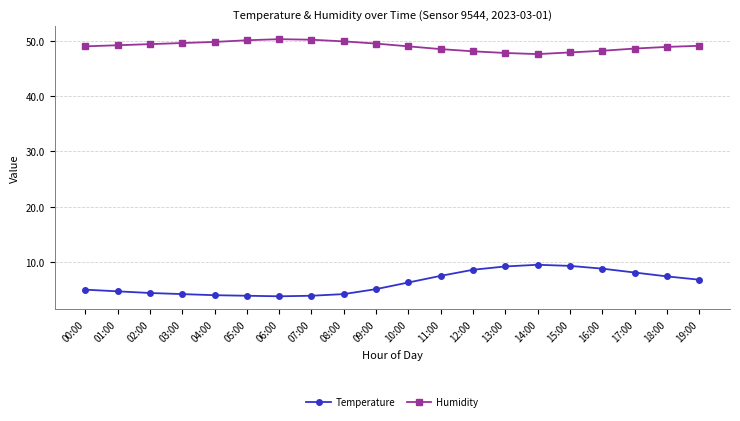

True or false: Humidity and Temperature intersect in this chart.

False